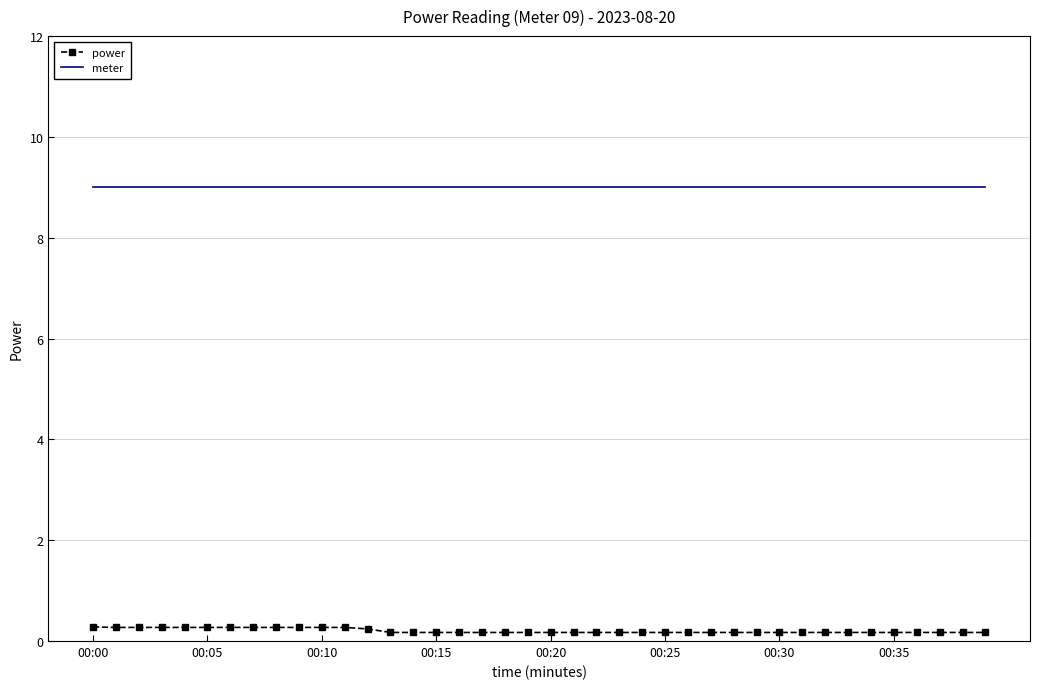

Rank the series by their average value, from lowest to highest.

power, meter